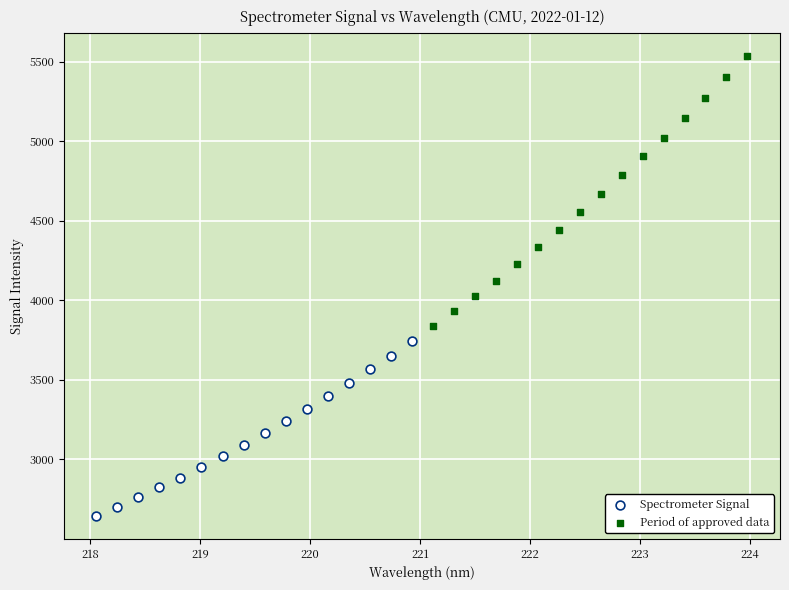

Which series reaches the minimum Y coordinate?

Spectrometer Signal